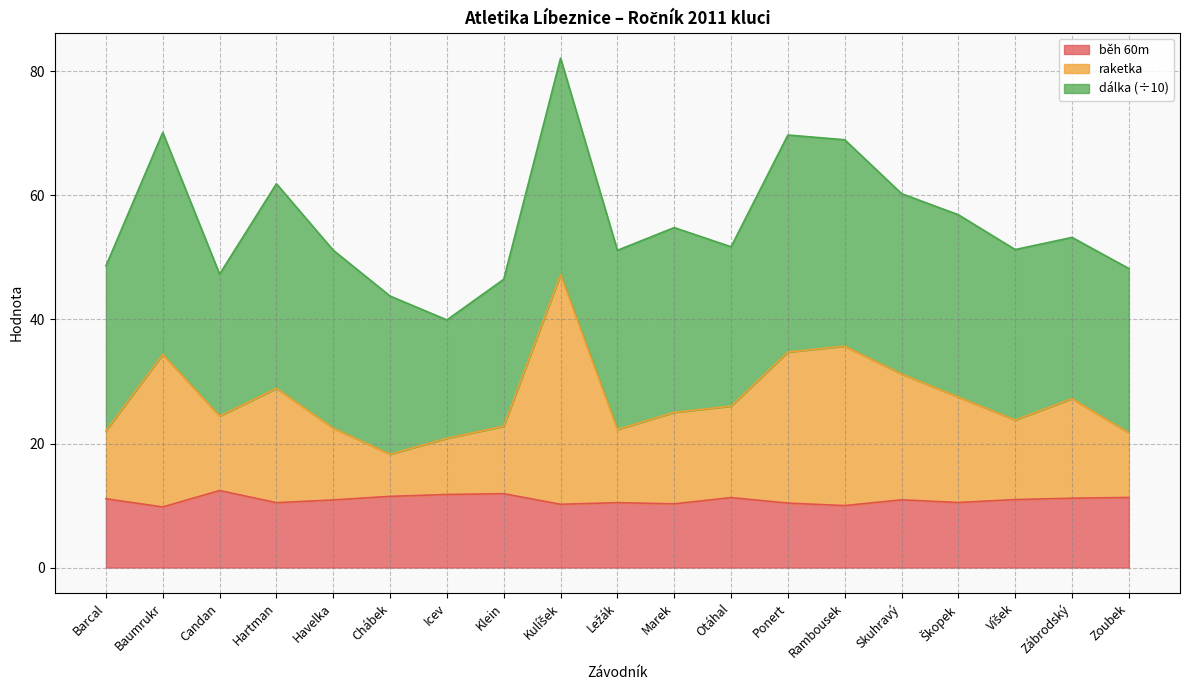

Where does the raketka series first go above 25?

Baumrukr